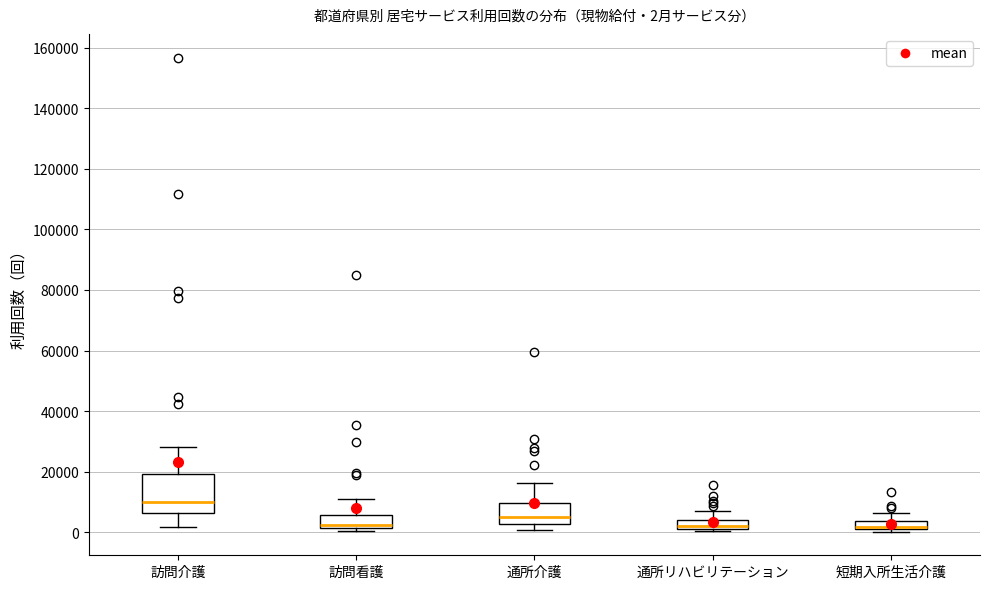

Comparing the boxes themselves (not the whiskers), which one is the tallest?

訪問介護